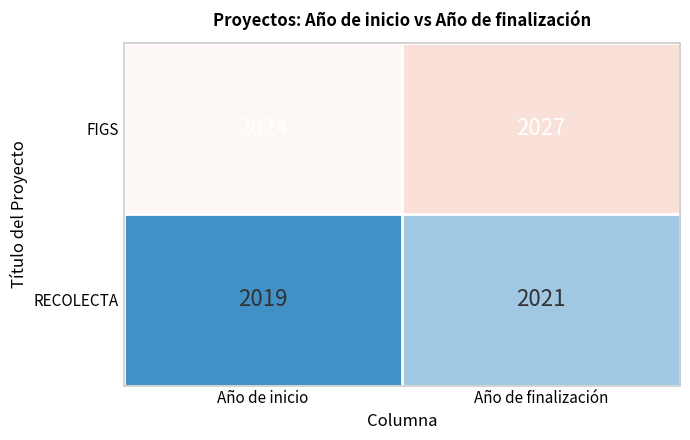

Reading right to left, extract all data points from this chart.

FIGS: Año de finalización=2027	Año de inicio=2024
RECOLECTA: Año de finalización=2021	Año de inicio=2019